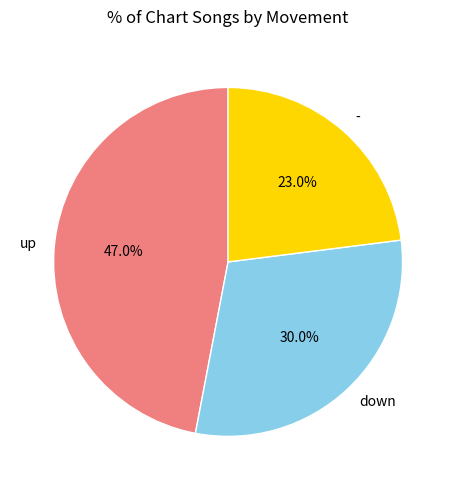

Which slice is the smallest?

-